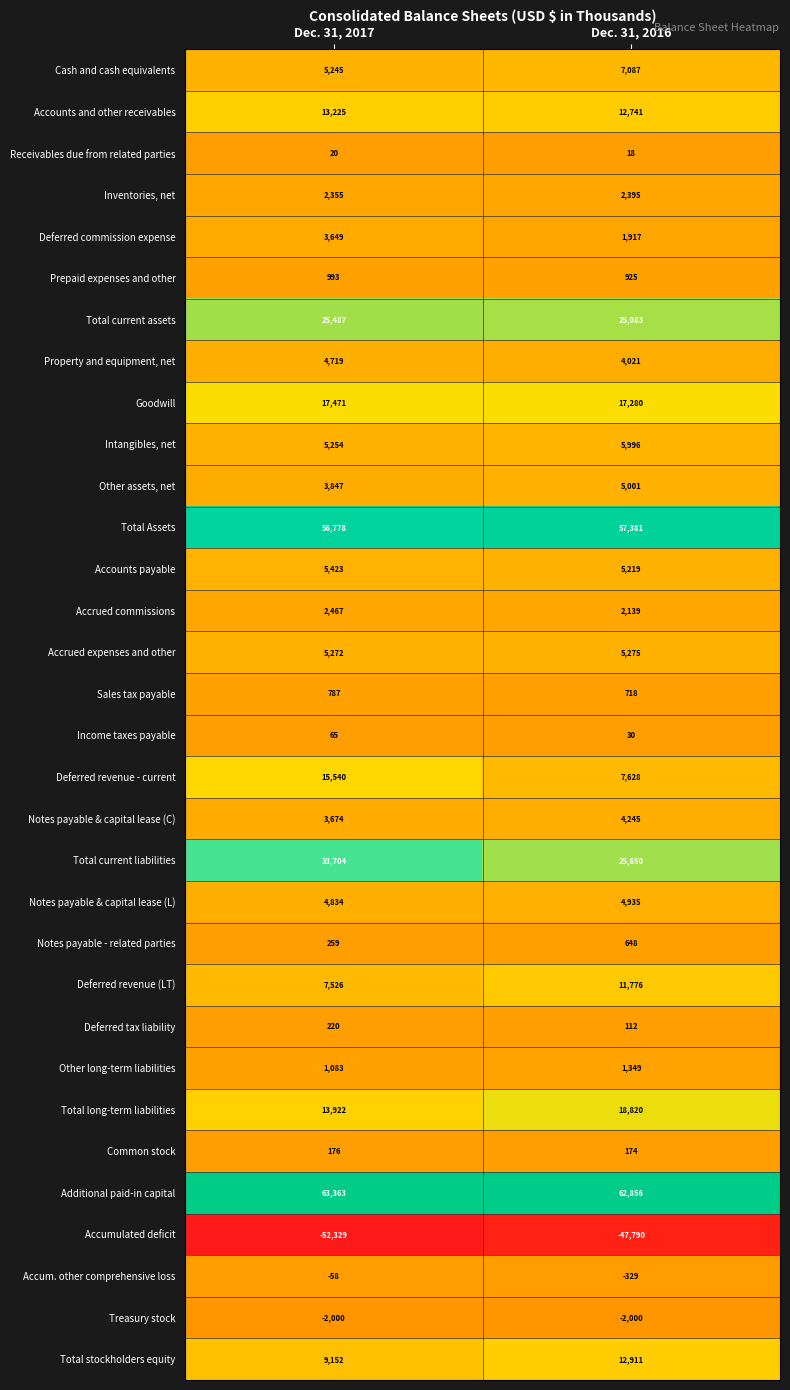

What is the greatest value displayed?

63363